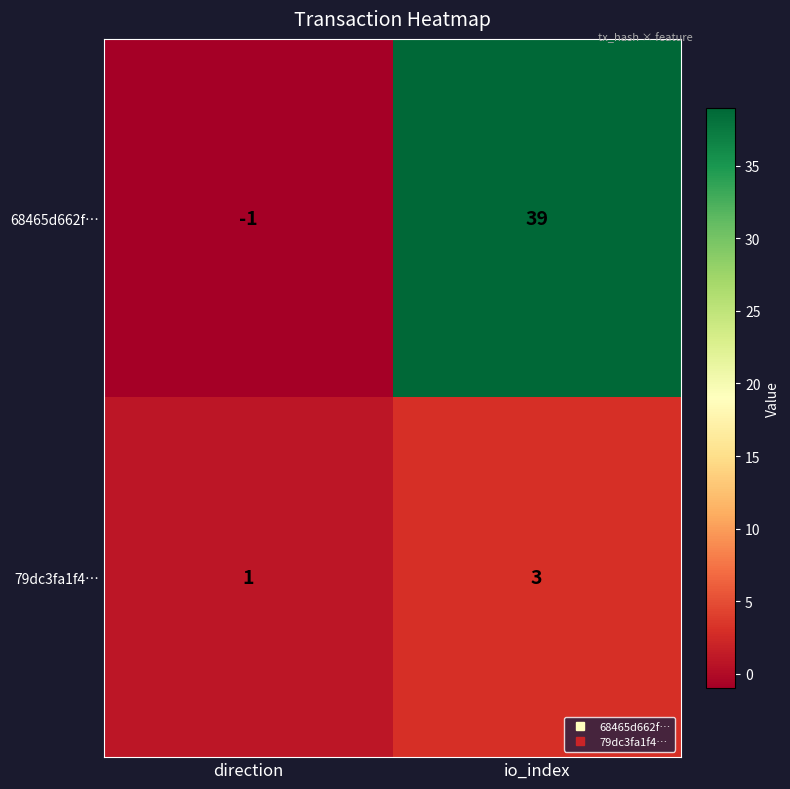

Reading left to right, list all the values displayed in this chart.

68465d662f…: direction=-1	io_index=39
79dc3fa1f4…: direction=1	io_index=3